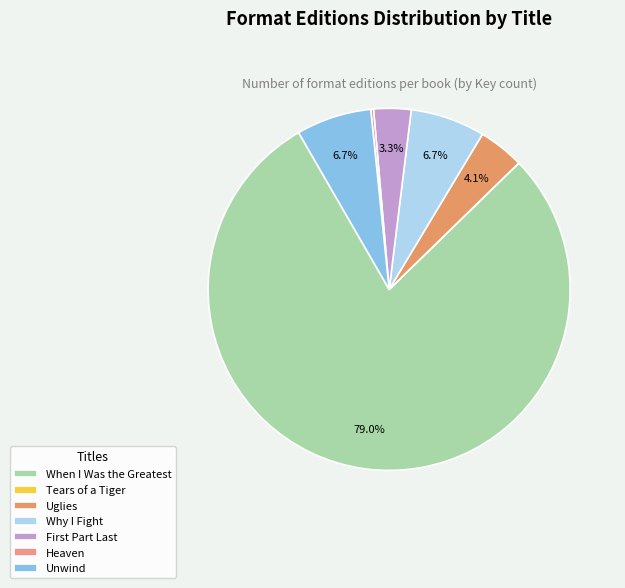

Which slice is the largest?

When I Was the Greatest